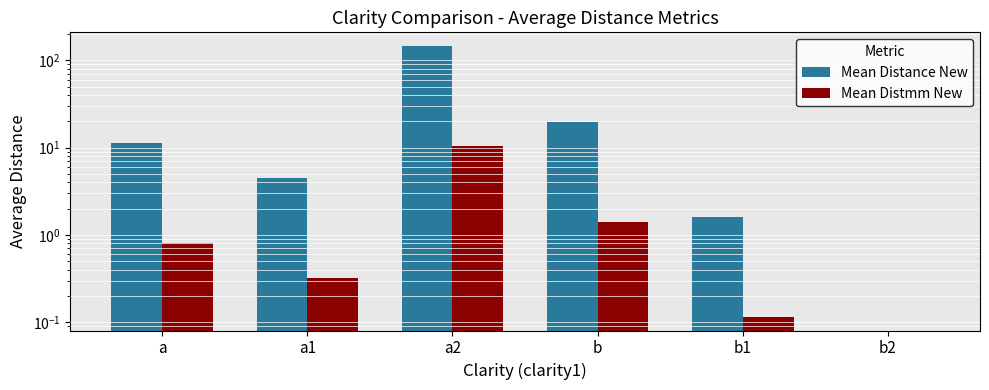

At which label is Mean Distmm New closest to 5?

b